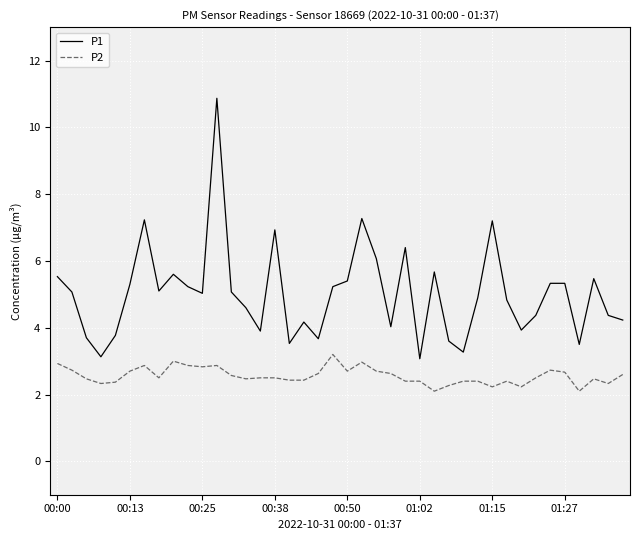

True or false: P1 and P2 intersect in this chart.

False